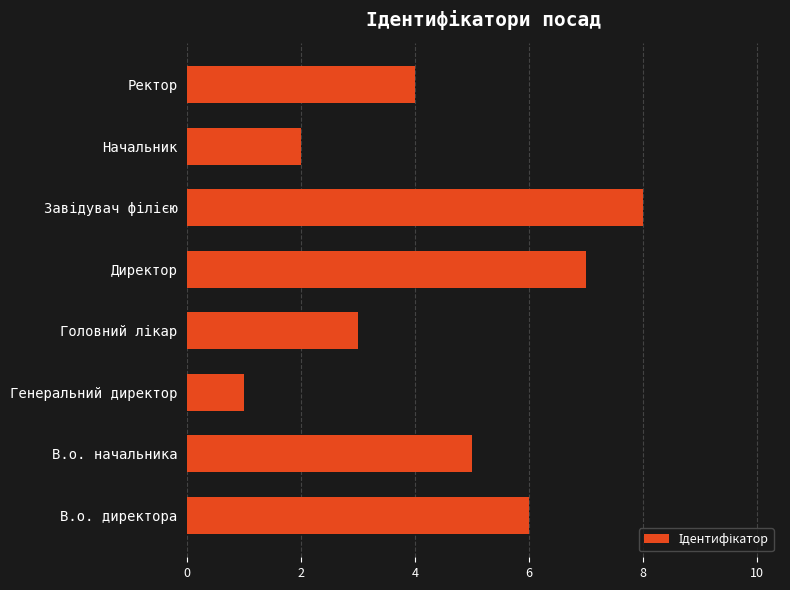

What is the difference between the maximum and second lowest values?

6